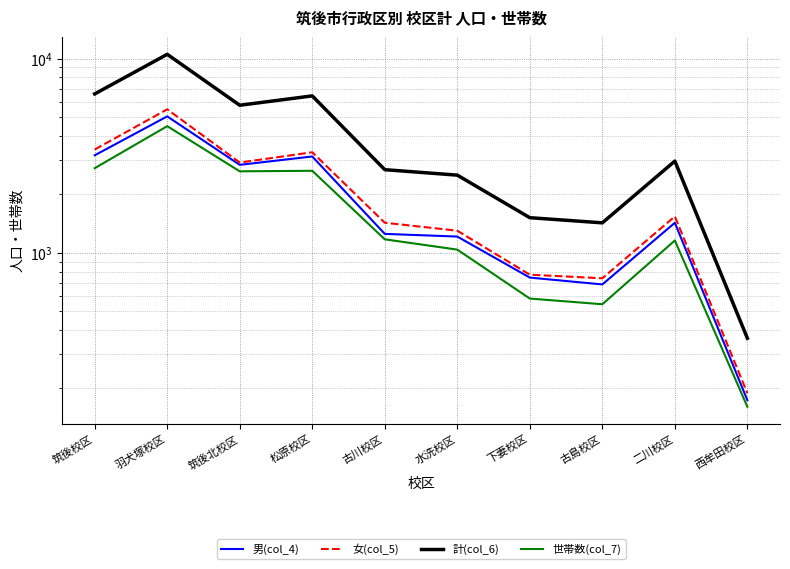

At which category is the sum across all series the highest?

羽犬塚校区